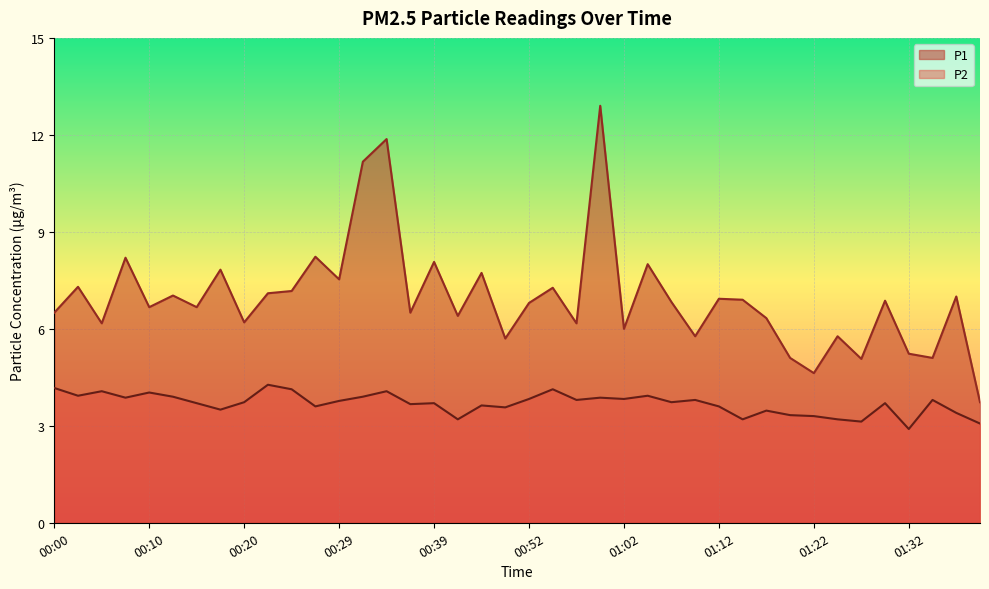

Between 00:02 and 00:39, which is larger?

00:39